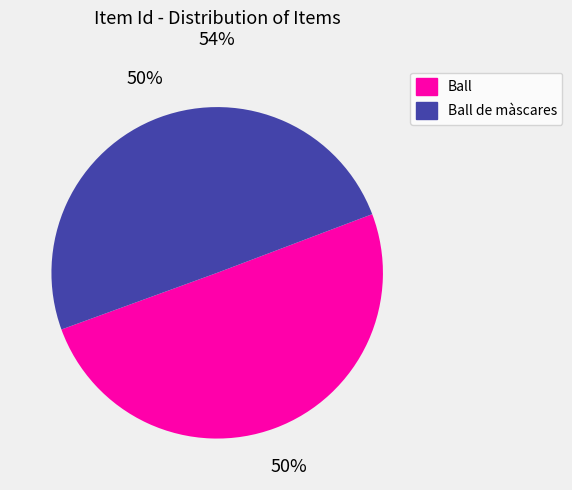

Approximately how many times larger is the value at Ball compared to Ball de màscares?

1.0